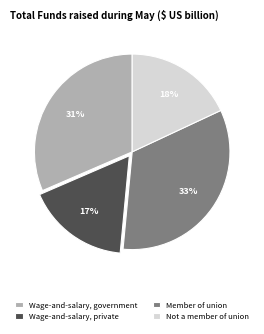

Combined, do Not a member of union and Wage-and-salary, government account for over 50%?

No